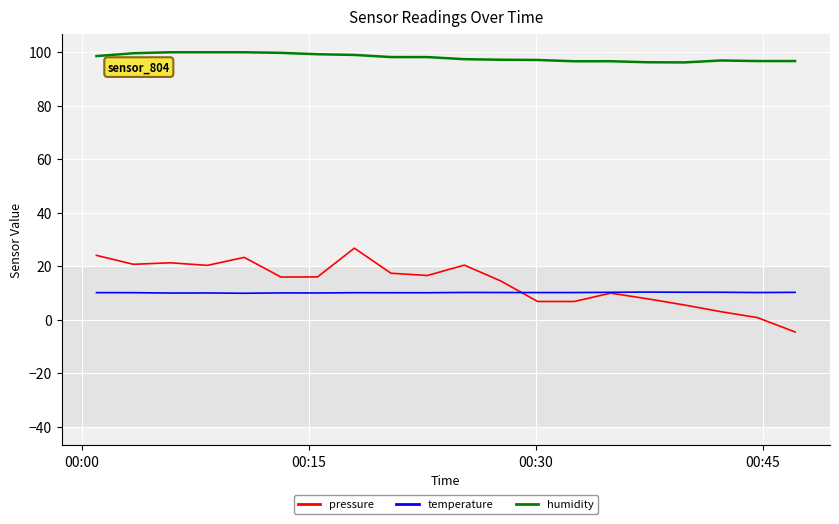

Which series has the widest spread of values?

pressure